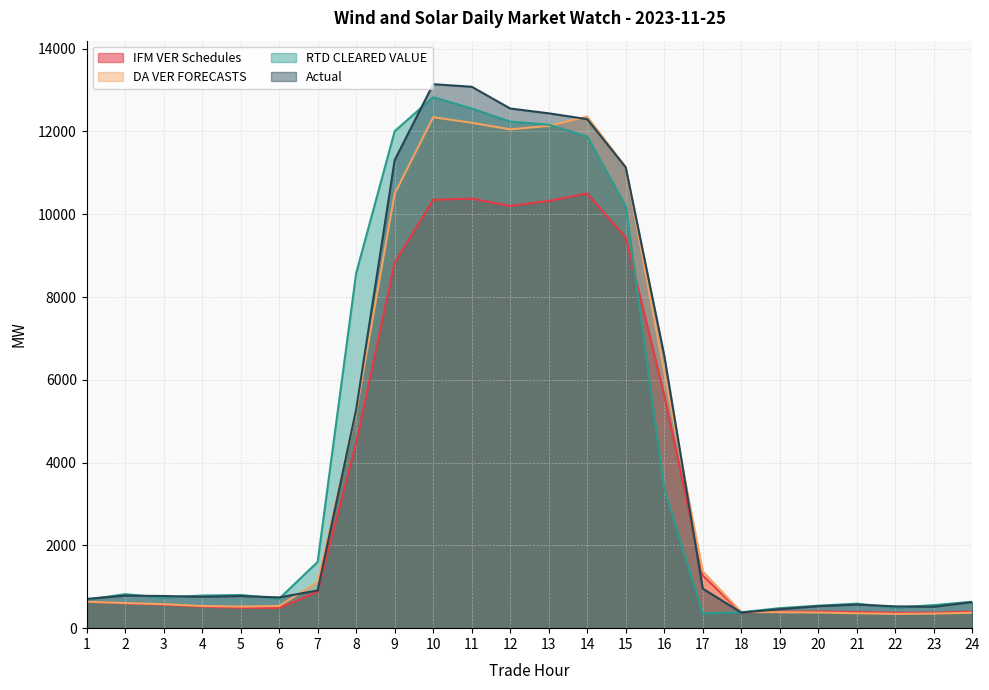

How many interior local peaks does the DA VER FORECASTS series have?

2